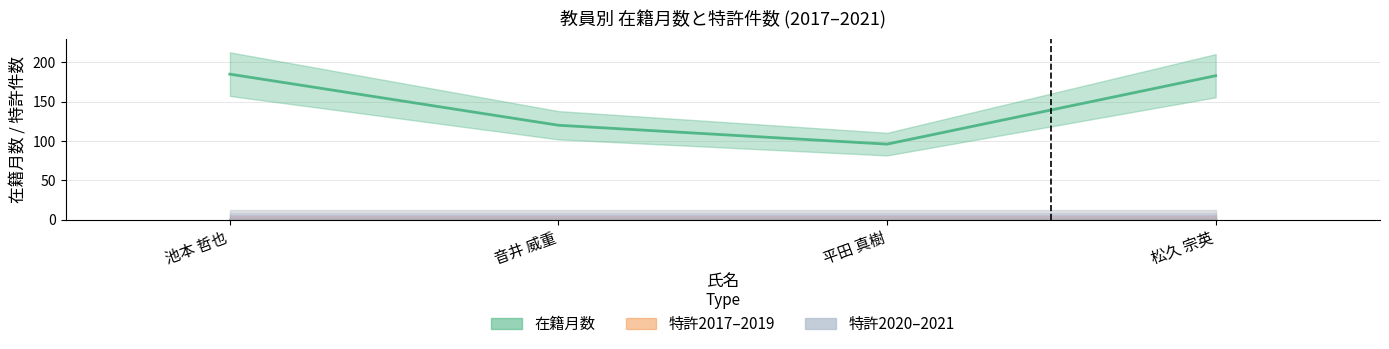

Which category has the highest value in the 在籍月数 series?

池本 哲也